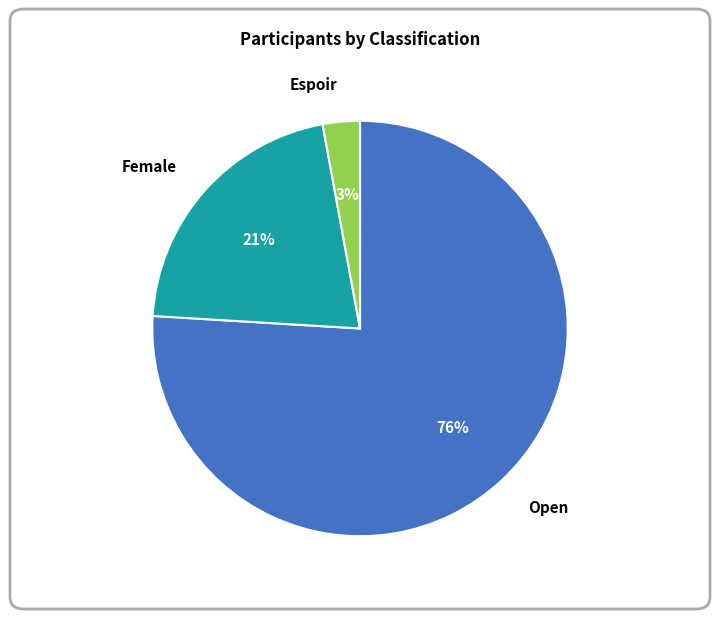

Combined, do Female and Open account for over 50%?

Yes